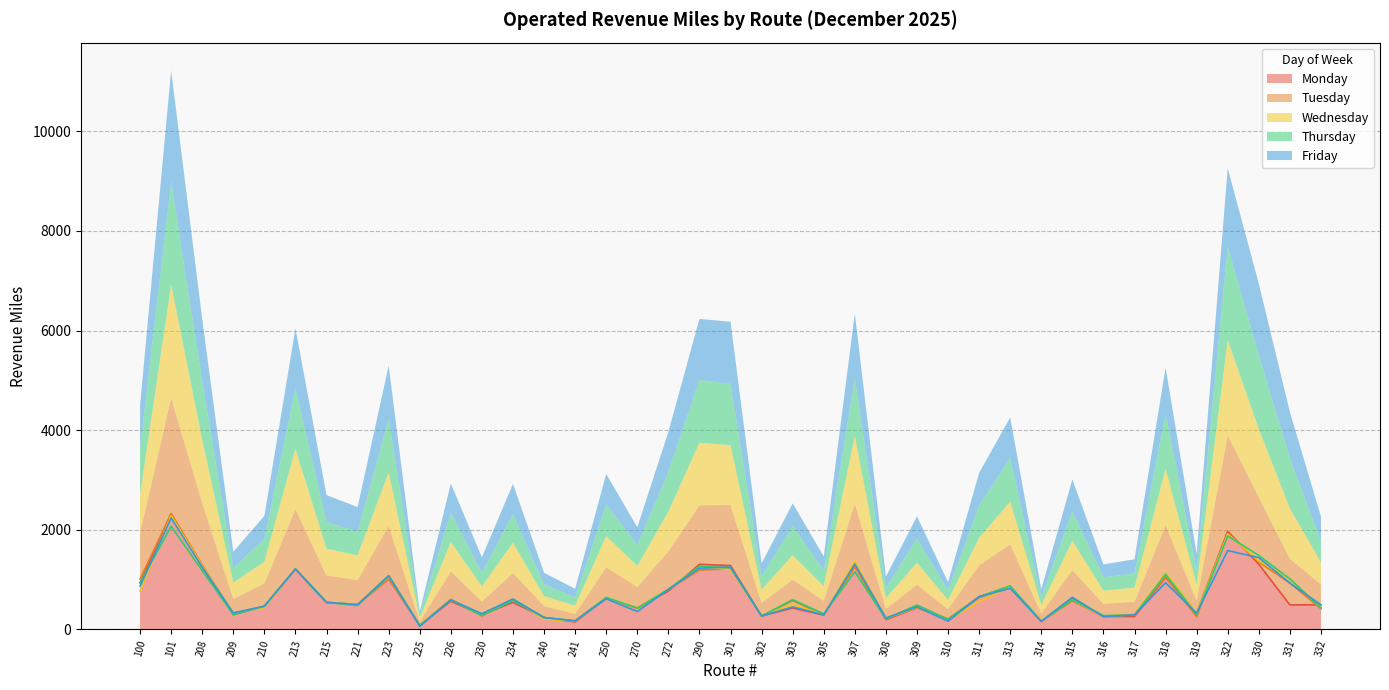

What is the approximate value of Friday at 208?

1246.4